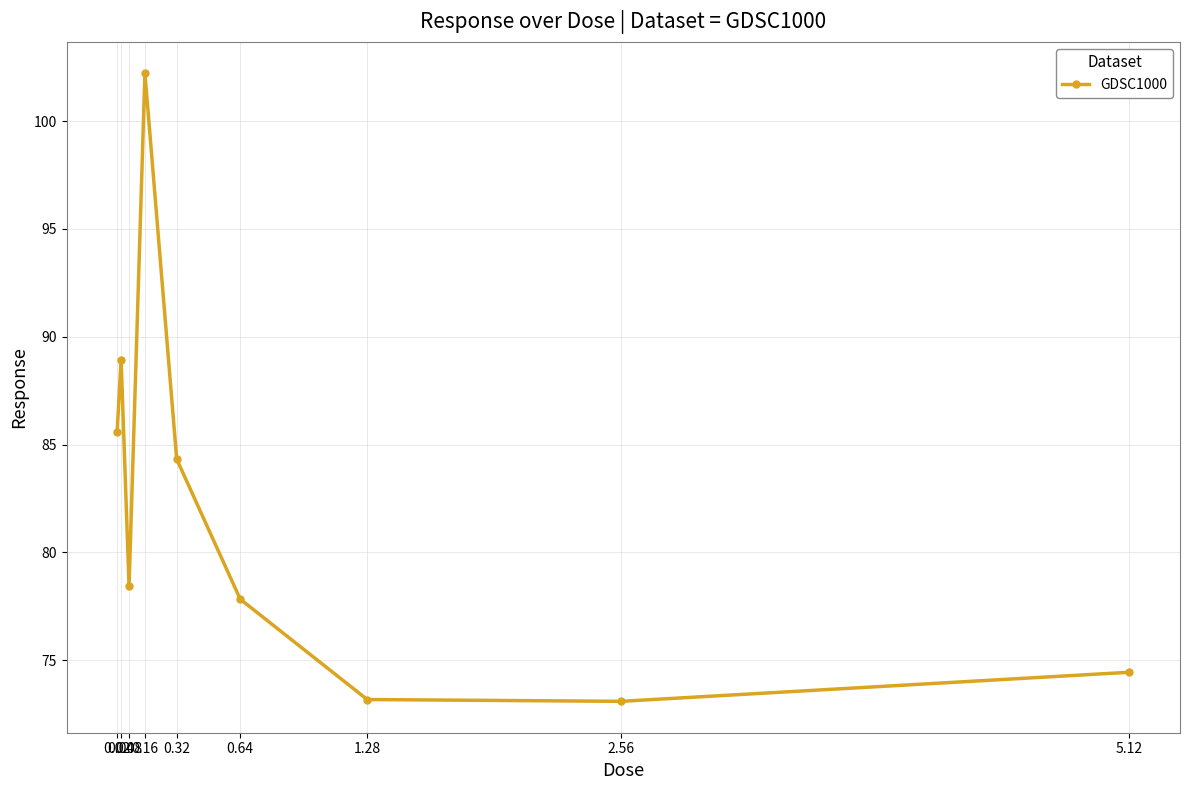

What is the sum of the values at 2.56 and 0.02?

158.7